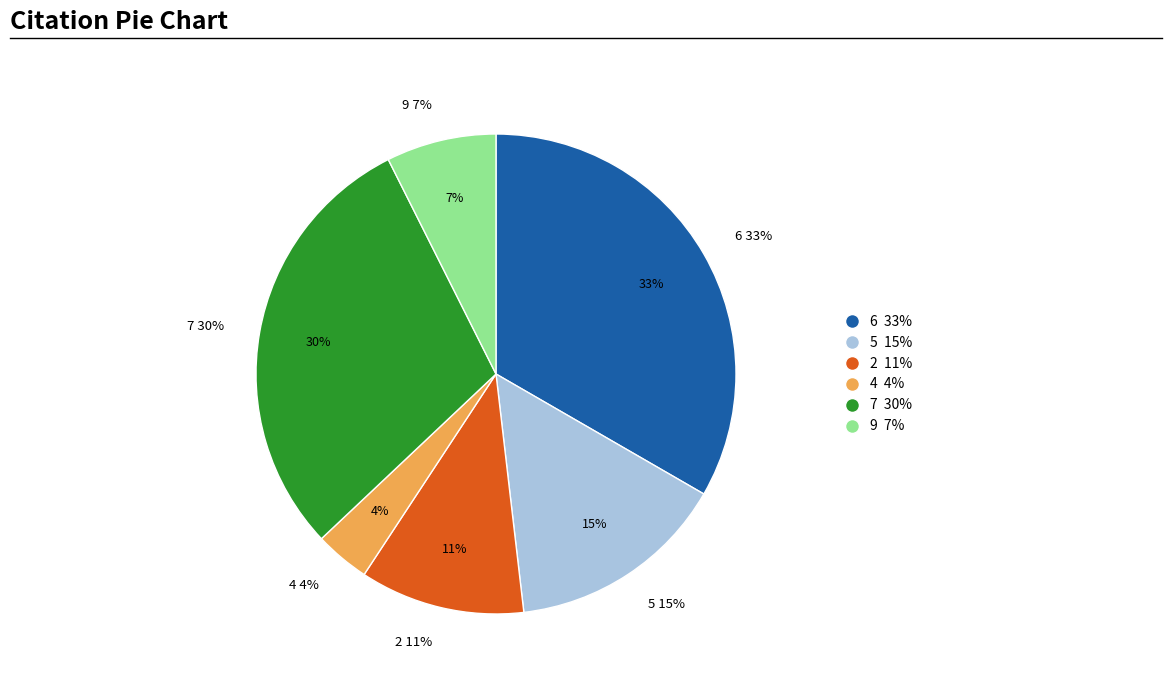

True or false: 3 accounts for 3% of the total.

False